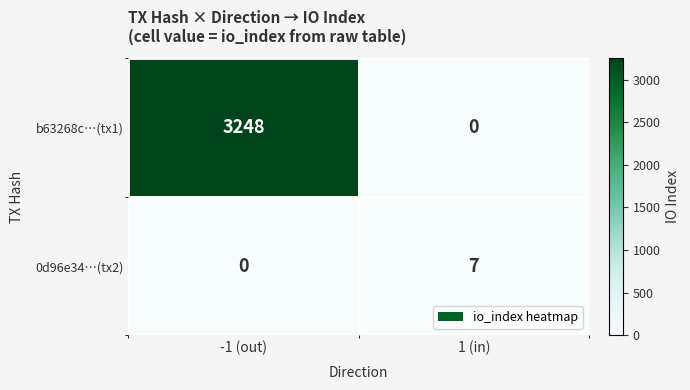

Rank the categories by 0d96e34…(tx2) value from lowest to highest.

-1 (out), 1 (in)